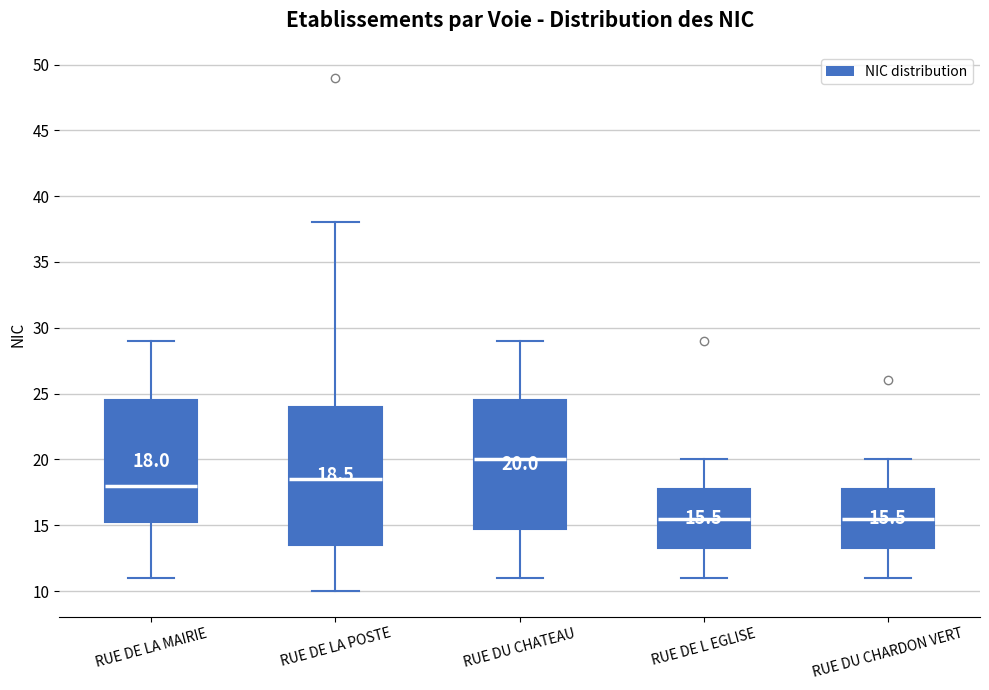

Comparing the boxes themselves (not the whiskers), which one is the tallest?

RUE DE LA POSTE